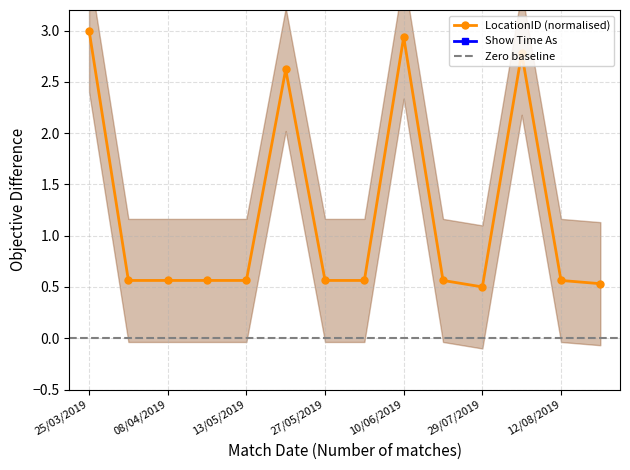

Rank the categories by value from lowest to highest.

29/07/2019, 19/08/2019, 01/04/2019, 08/04/2019, 15/04/2019, 13/05/2019, 27/05/2019, 03/06/2019, 22/07/2019, 12/08/2019, 20/05/2019, 05/08/2019, 10/06/2019, 25/03/2019